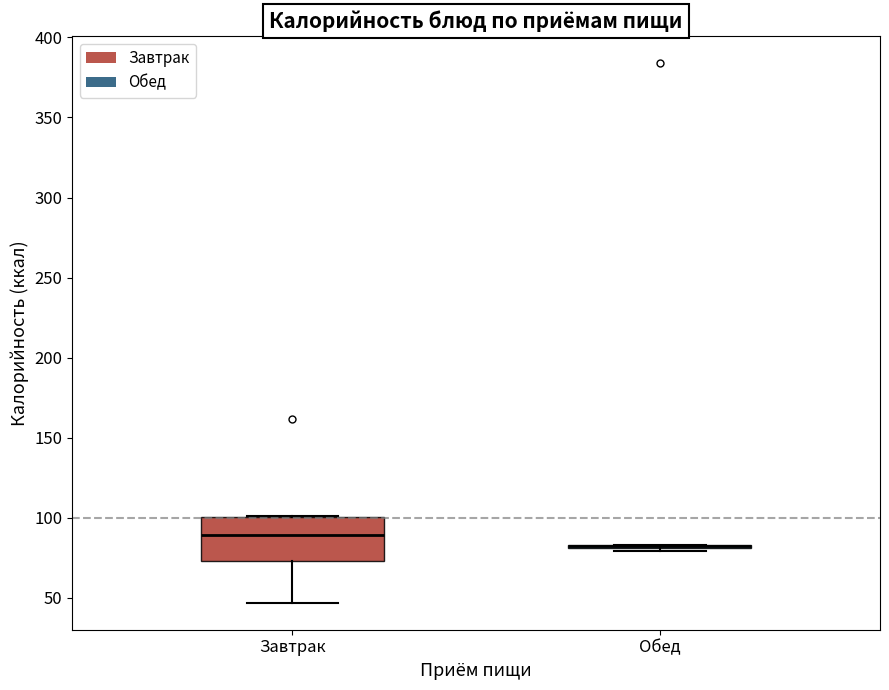

Comparing the boxes themselves (not the whiskers), which one is the tallest?

Завтрак